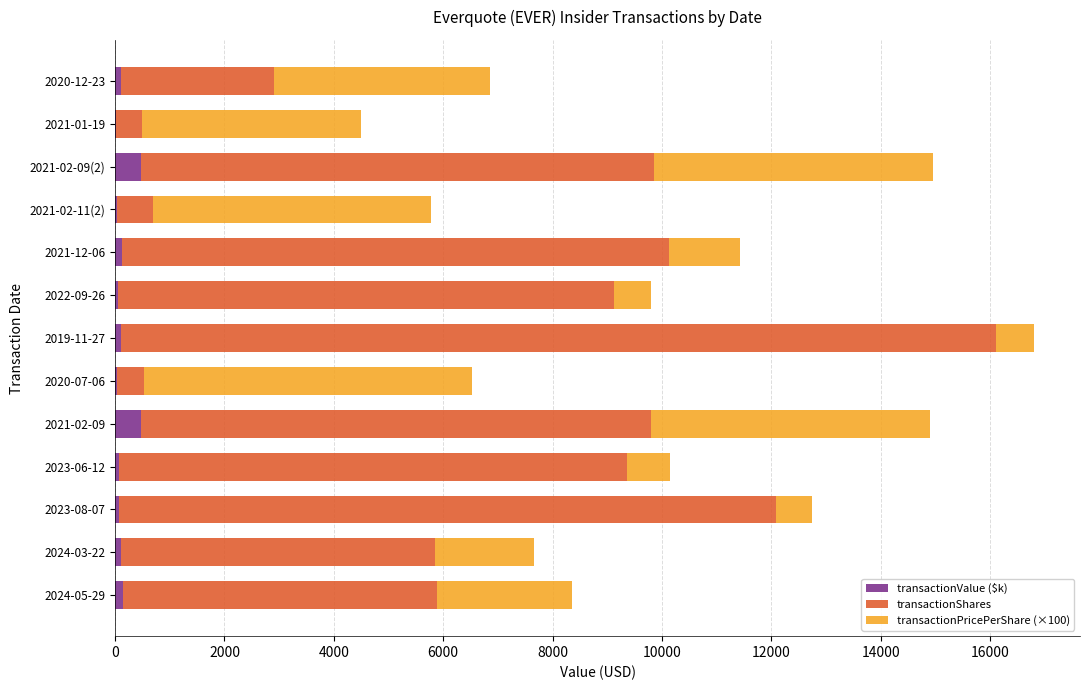

How many distinct data groups are displayed?

3